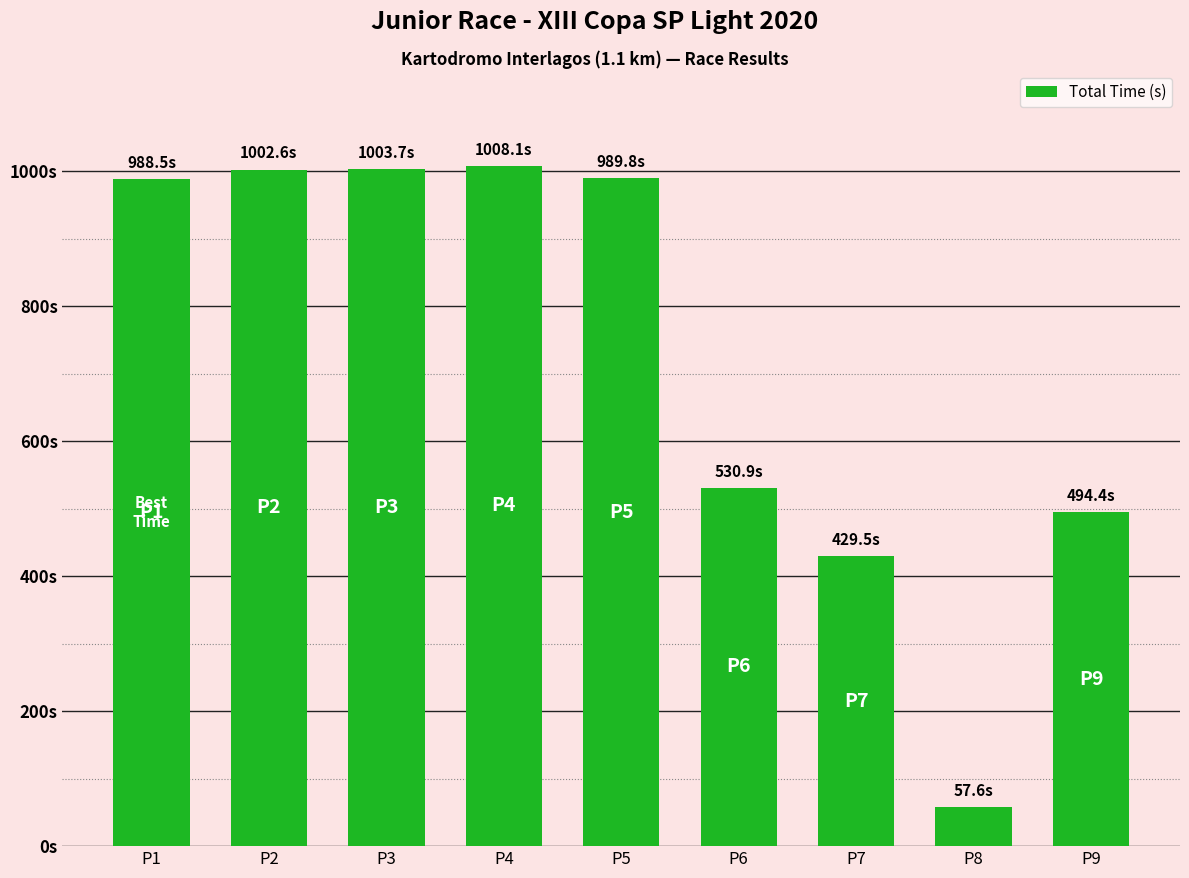

What is the value of the 3rd bar from the left?

1003.7